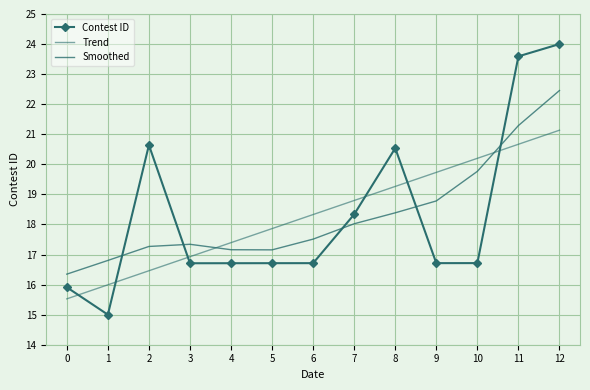

True or false: Trend has a value of 19.7 at 9.

True